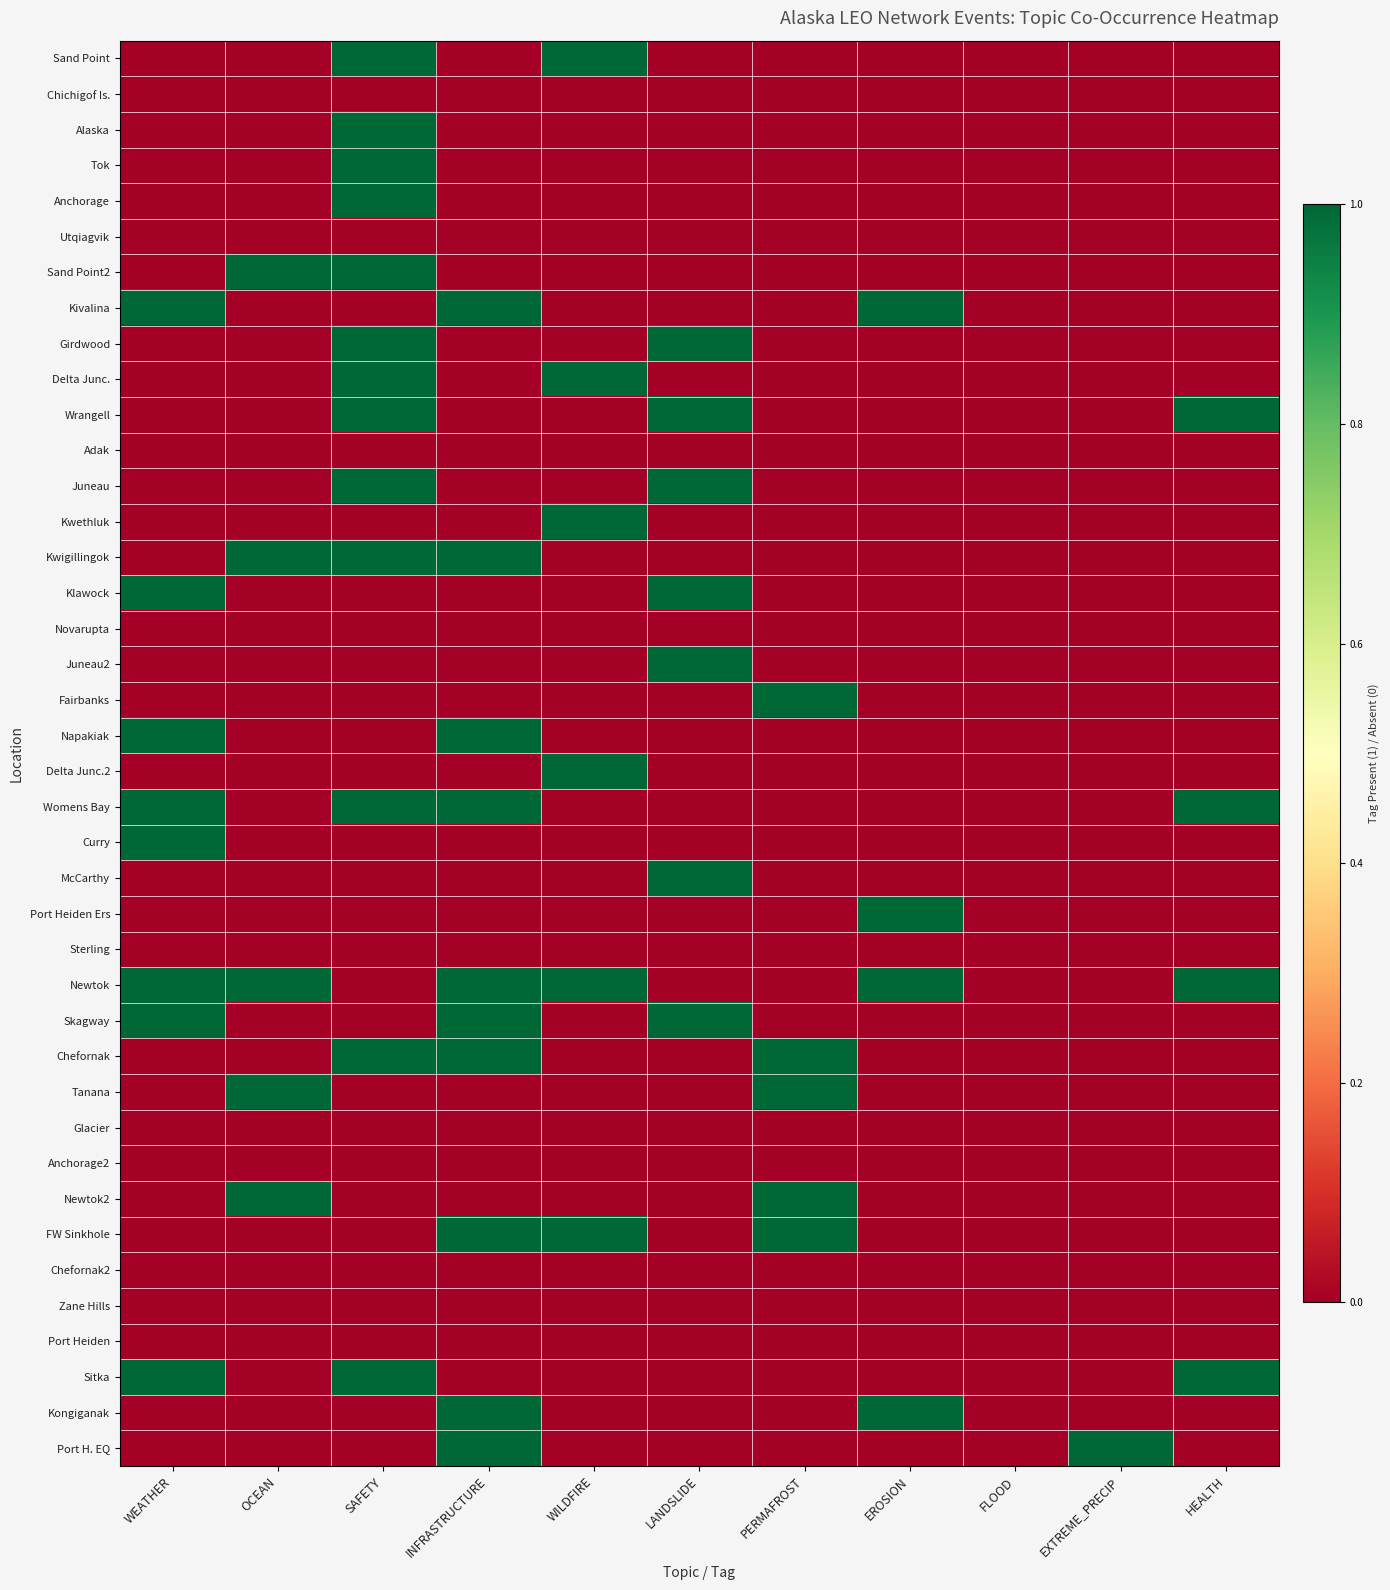

Reading right to left, list all the values displayed in this chart.

Sand Point: HEALTH=0	EXTREME_PRECIP=0	FLOOD=0	EROSION=0	PERMAFROST=0	LANDSLIDE=0	WILDFIRE=1	INFRASTRUCTURE=0	SAFETY=1	OCEAN=0	WEATHER=0
Chichigof Is.: HEALTH=0	EXTREME_PRECIP=0	FLOOD=0	EROSION=0	PERMAFROST=0	LANDSLIDE=0	WILDFIRE=0	INFRASTRUCTURE=0	SAFETY=0	OCEAN=0	WEATHER=0
Alaska: HEALTH=0	EXTREME_PRECIP=0	FLOOD=0	EROSION=0	PERMAFROST=0	LANDSLIDE=0	WILDFIRE=0	INFRASTRUCTURE=0	SAFETY=1	OCEAN=0	WEATHER=0
Tok: HEALTH=0	EXTREME_PRECIP=0	FLOOD=0	EROSION=0	PERMAFROST=0	LANDSLIDE=0	WILDFIRE=0	INFRASTRUCTURE=0	SAFETY=1	OCEAN=0	WEATHER=0
Anchorage: HEALTH=0	EXTREME_PRECIP=0	FLOOD=0	EROSION=0	PERMAFROST=0	LANDSLIDE=0	WILDFIRE=0	INFRASTRUCTURE=0	SAFETY=1	OCEAN=0	WEATHER=0
Utqiagvik: HEALTH=0	EXTREME_PRECIP=0	FLOOD=0	EROSION=0	PERMAFROST=0	LANDSLIDE=0	WILDFIRE=0	INFRASTRUCTURE=0	SAFETY=0	OCEAN=0	WEATHER=0
Sand Point2: HEALTH=0	EXTREME_PRECIP=0	FLOOD=0	EROSION=0	PERMAFROST=0	LANDSLIDE=0	WILDFIRE=0	INFRASTRUCTURE=0	SAFETY=1	OCEAN=1	WEATHER=0
Kivalina: HEALTH=0	EXTREME_PRECIP=0	FLOOD=0	EROSION=1	PERMAFROST=0	LANDSLIDE=0	WILDFIRE=0	INFRASTRUCTURE=1	SAFETY=0	OCEAN=0	WEATHER=1
Girdwood: HEALTH=0	EXTREME_PRECIP=0	FLOOD=0	EROSION=0	PERMAFROST=0	LANDSLIDE=1	WILDFIRE=0	INFRASTRUCTURE=0	SAFETY=1	OCEAN=0	WEATHER=0
Delta Junc.: HEALTH=0	EXTREME_PRECIP=0	FLOOD=0	EROSION=0	PERMAFROST=0	LANDSLIDE=0	WILDFIRE=1	INFRASTRUCTURE=0	SAFETY=1	OCEAN=0	WEATHER=0
Wrangell: HEALTH=1	EXTREME_PRECIP=0	FLOOD=0	EROSION=0	PERMAFROST=0	LANDSLIDE=1	WILDFIRE=0	INFRASTRUCTURE=0	SAFETY=1	OCEAN=0	WEATHER=0
Adak: HEALTH=0	EXTREME_PRECIP=0	FLOOD=0	EROSION=0	PERMAFROST=0	LANDSLIDE=0	WILDFIRE=0	INFRASTRUCTURE=0	SAFETY=0	OCEAN=0	WEATHER=0
Juneau: HEALTH=0	EXTREME_PRECIP=0	FLOOD=0	EROSION=0	PERMAFROST=0	LANDSLIDE=1	WILDFIRE=0	INFRASTRUCTURE=0	SAFETY=1	OCEAN=0	WEATHER=0
Kwethluk: HEALTH=0	EXTREME_PRECIP=0	FLOOD=0	EROSION=0	PERMAFROST=0	LANDSLIDE=0	WILDFIRE=1	INFRASTRUCTURE=0	SAFETY=0	OCEAN=0	WEATHER=0
Kwigillingok: HEALTH=0	EXTREME_PRECIP=0	FLOOD=0	EROSION=0	PERMAFROST=0	LANDSLIDE=0	WILDFIRE=0	INFRASTRUCTURE=1	SAFETY=1	OCEAN=1	WEATHER=0
Klawock: HEALTH=0	EXTREME_PRECIP=0	FLOOD=0	EROSION=0	PERMAFROST=0	LANDSLIDE=1	WILDFIRE=0	INFRASTRUCTURE=0	SAFETY=0	OCEAN=0	WEATHER=1
Novarupta: HEALTH=0	EXTREME_PRECIP=0	FLOOD=0	EROSION=0	PERMAFROST=0	LANDSLIDE=0	WILDFIRE=0	INFRASTRUCTURE=0	SAFETY=0	OCEAN=0	WEATHER=0
Juneau2: HEALTH=0	EXTREME_PRECIP=0	FLOOD=0	EROSION=0	PERMAFROST=0	LANDSLIDE=1	WILDFIRE=0	INFRASTRUCTURE=0	SAFETY=0	OCEAN=0	WEATHER=0
Fairbanks: HEALTH=0	EXTREME_PRECIP=0	FLOOD=0	EROSION=0	PERMAFROST=1	LANDSLIDE=0	WILDFIRE=0	INFRASTRUCTURE=0	SAFETY=0	OCEAN=0	WEATHER=0
Napakiak: HEALTH=0	EXTREME_PRECIP=0	FLOOD=0	EROSION=0	PERMAFROST=0	LANDSLIDE=0	WILDFIRE=0	INFRASTRUCTURE=1	SAFETY=0	OCEAN=0	WEATHER=1
Delta Junc.2: HEALTH=0	EXTREME_PRECIP=0	FLOOD=0	EROSION=0	PERMAFROST=0	LANDSLIDE=0	WILDFIRE=1	INFRASTRUCTURE=0	SAFETY=0	OCEAN=0	WEATHER=0
Womens Bay: HEALTH=1	EXTREME_PRECIP=0	FLOOD=0	EROSION=0	PERMAFROST=0	LANDSLIDE=0	WILDFIRE=0	INFRASTRUCTURE=1	SAFETY=1	OCEAN=0	WEATHER=1
Curry: HEALTH=0	EXTREME_PRECIP=0	FLOOD=0	EROSION=0	PERMAFROST=0	LANDSLIDE=0	WILDFIRE=0	INFRASTRUCTURE=0	SAFETY=0	OCEAN=0	WEATHER=1
McCarthy: HEALTH=0	EXTREME_PRECIP=0	FLOOD=0	EROSION=0	PERMAFROST=0	LANDSLIDE=1	WILDFIRE=0	INFRASTRUCTURE=0	SAFETY=0	OCEAN=0	WEATHER=0
Port Heiden Ers: HEALTH=0	EXTREME_PRECIP=0	FLOOD=0	EROSION=1	PERMAFROST=0	LANDSLIDE=0	WILDFIRE=0	INFRASTRUCTURE=0	SAFETY=0	OCEAN=0	WEATHER=0
Sterling: HEALTH=0	EXTREME_PRECIP=0	FLOOD=0	EROSION=0	PERMAFROST=0	LANDSLIDE=0	WILDFIRE=0	INFRASTRUCTURE=0	SAFETY=0	OCEAN=0	WEATHER=0
Newtok: HEALTH=1	EXTREME_PRECIP=0	FLOOD=0	EROSION=1	PERMAFROST=0	LANDSLIDE=0	WILDFIRE=1	INFRASTRUCTURE=1	SAFETY=0	OCEAN=1	WEATHER=1
Skagway: HEALTH=0	EXTREME_PRECIP=0	FLOOD=0	EROSION=0	PERMAFROST=0	LANDSLIDE=1	WILDFIRE=0	INFRASTRUCTURE=1	SAFETY=0	OCEAN=0	WEATHER=1
Chefornak: HEALTH=0	EXTREME_PRECIP=0	FLOOD=0	EROSION=0	PERMAFROST=1	LANDSLIDE=0	WILDFIRE=0	INFRASTRUCTURE=1	SAFETY=1	OCEAN=0	WEATHER=0
Tanana: HEALTH=0	EXTREME_PRECIP=0	FLOOD=0	EROSION=0	PERMAFROST=1	LANDSLIDE=0	WILDFIRE=0	INFRASTRUCTURE=0	SAFETY=0	OCEAN=1	WEATHER=0
Glacier: HEALTH=0	EXTREME_PRECIP=0	FLOOD=0	EROSION=0	PERMAFROST=0	LANDSLIDE=0	WILDFIRE=0	INFRASTRUCTURE=0	SAFETY=0	OCEAN=0	WEATHER=0
Anchorage2: HEALTH=0	EXTREME_PRECIP=0	FLOOD=0	EROSION=0	PERMAFROST=0	LANDSLIDE=0	WILDFIRE=0	INFRASTRUCTURE=0	SAFETY=0	OCEAN=0	WEATHER=0
Newtok2: HEALTH=0	EXTREME_PRECIP=0	FLOOD=0	EROSION=0	PERMAFROST=1	LANDSLIDE=0	WILDFIRE=0	INFRASTRUCTURE=0	SAFETY=0	OCEAN=1	WEATHER=0
FW Sinkhole: HEALTH=0	EXTREME_PRECIP=0	FLOOD=0	EROSION=0	PERMAFROST=1	LANDSLIDE=0	WILDFIRE=1	INFRASTRUCTURE=1	SAFETY=0	OCEAN=0	WEATHER=0
Chefornak2: HEALTH=0	EXTREME_PRECIP=0	FLOOD=0	EROSION=0	PERMAFROST=0	LANDSLIDE=0	WILDFIRE=0	INFRASTRUCTURE=0	SAFETY=0	OCEAN=0	WEATHER=0
Zane Hills: HEALTH=0	EXTREME_PRECIP=0	FLOOD=0	EROSION=0	PERMAFROST=0	LANDSLIDE=0	WILDFIRE=0	INFRASTRUCTURE=0	SAFETY=0	OCEAN=0	WEATHER=0
Port Heiden: HEALTH=0	EXTREME_PRECIP=0	FLOOD=0	EROSION=0	PERMAFROST=0	LANDSLIDE=0	WILDFIRE=0	INFRASTRUCTURE=0	SAFETY=0	OCEAN=0	WEATHER=0
Sitka: HEALTH=1	EXTREME_PRECIP=0	FLOOD=0	EROSION=0	PERMAFROST=0	LANDSLIDE=0	WILDFIRE=0	INFRASTRUCTURE=0	SAFETY=1	OCEAN=0	WEATHER=1
Kongiganak: HEALTH=0	EXTREME_PRECIP=0	FLOOD=0	EROSION=1	PERMAFROST=0	LANDSLIDE=0	WILDFIRE=0	INFRASTRUCTURE=1	SAFETY=0	OCEAN=0	WEATHER=0
Port H. EQ: HEALTH=0	EXTREME_PRECIP=1	FLOOD=0	EROSION=0	PERMAFROST=0	LANDSLIDE=0	WILDFIRE=0	INFRASTRUCTURE=1	SAFETY=0	OCEAN=0	WEATHER=0